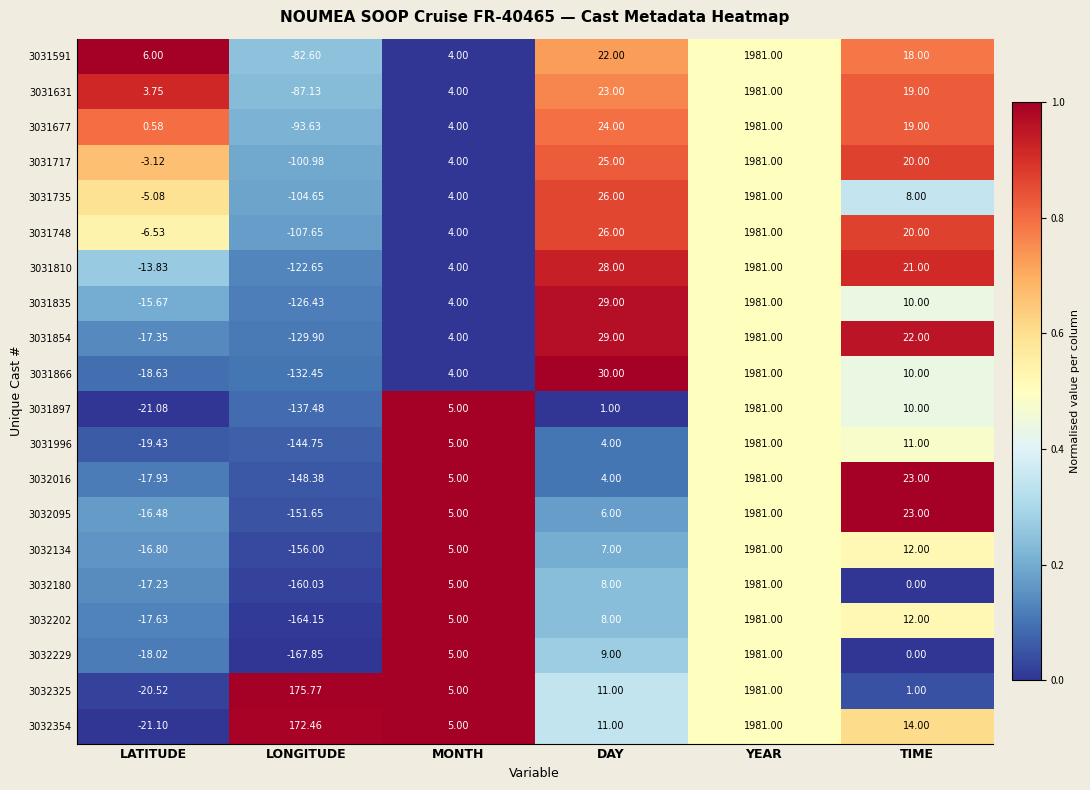

What is the total value across all series at YEAR?

39620.0